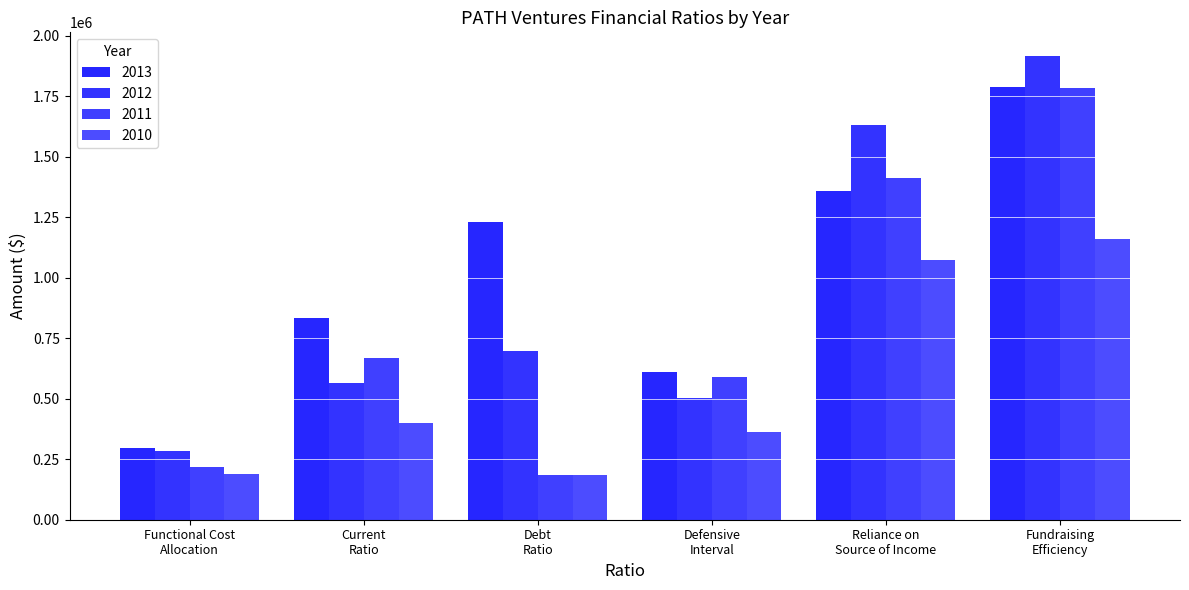

What is the label of the 1st bar from the right?

Fundraising
Efficiency